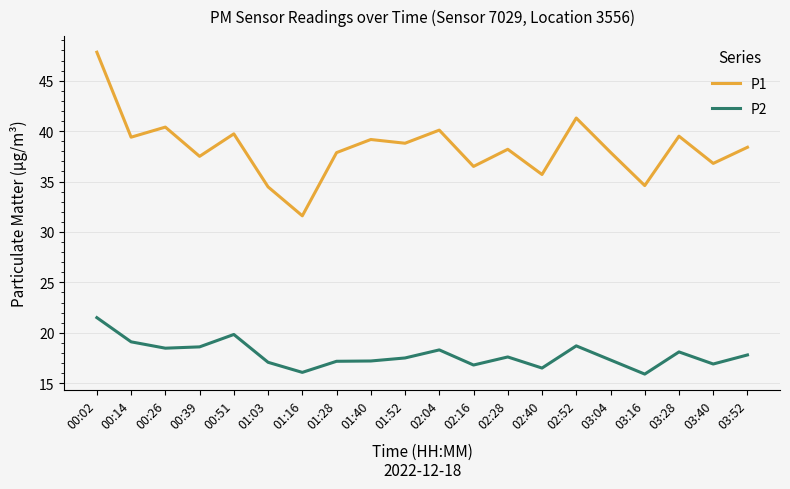

List the series in order of their overall mean, highest first.

P1, P2